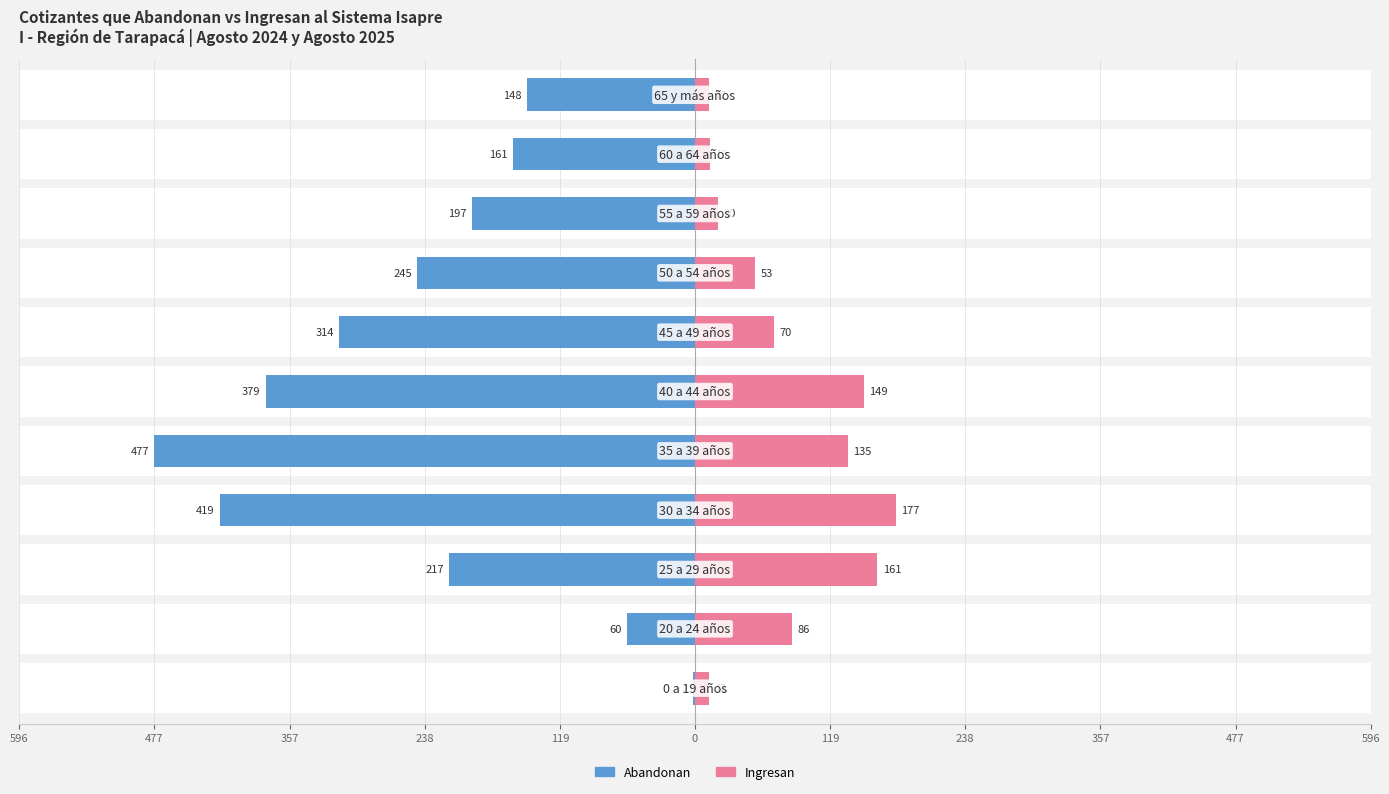

What value does the Ingresan series have at 119, to the nearest 10?

140